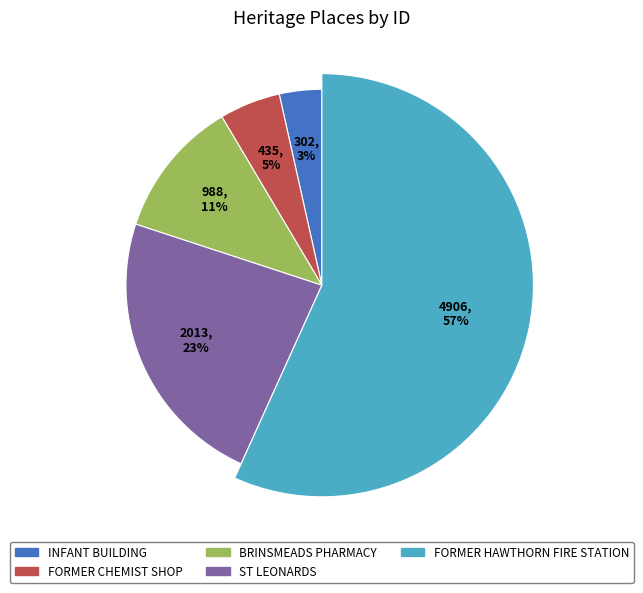

True or false: BRINSMEADS PHARMACY accounts for 11% of the total.

True